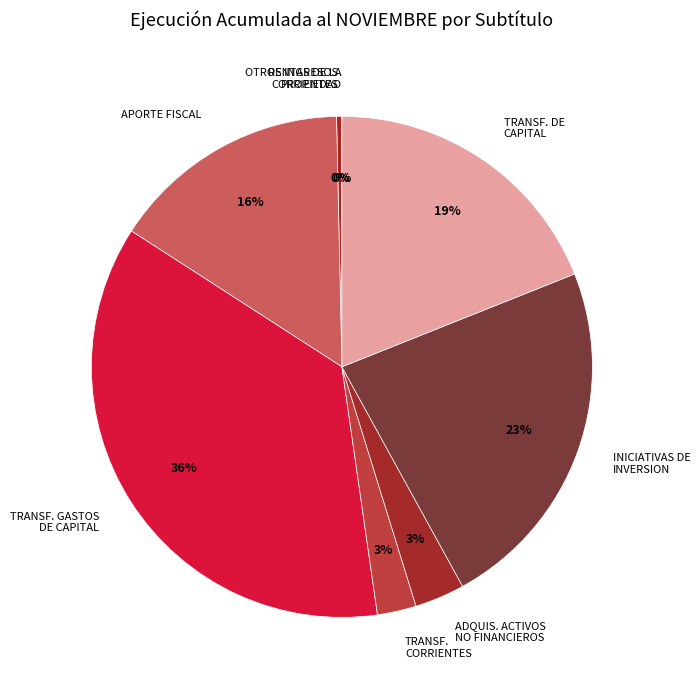

Do TRANSF. CORRIENTES and OTROS INGRESOS CORRIENTES together represent more than half of the pie?

No